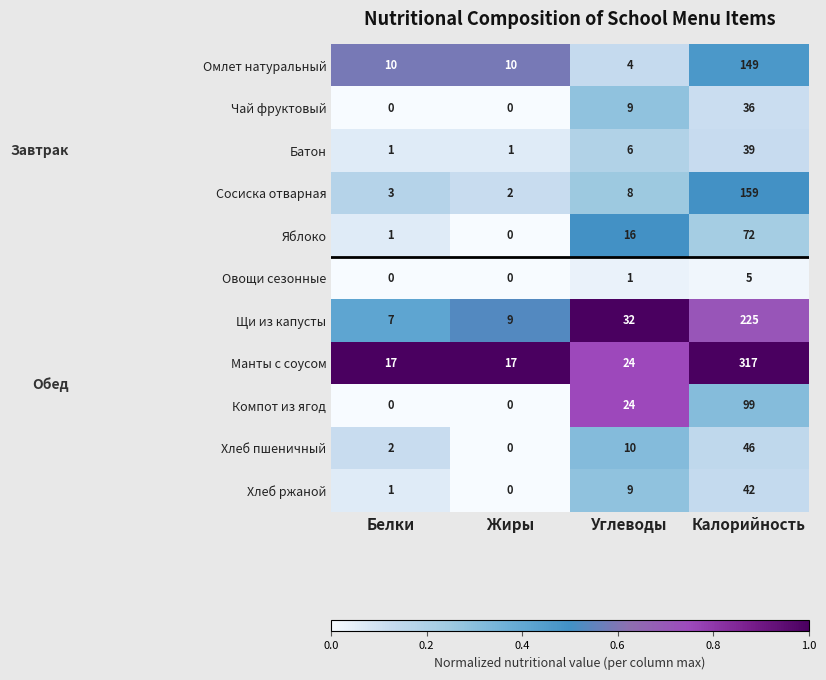

Between Белки and Калорийность, which series saw the biggest shift?

Манты с соусом